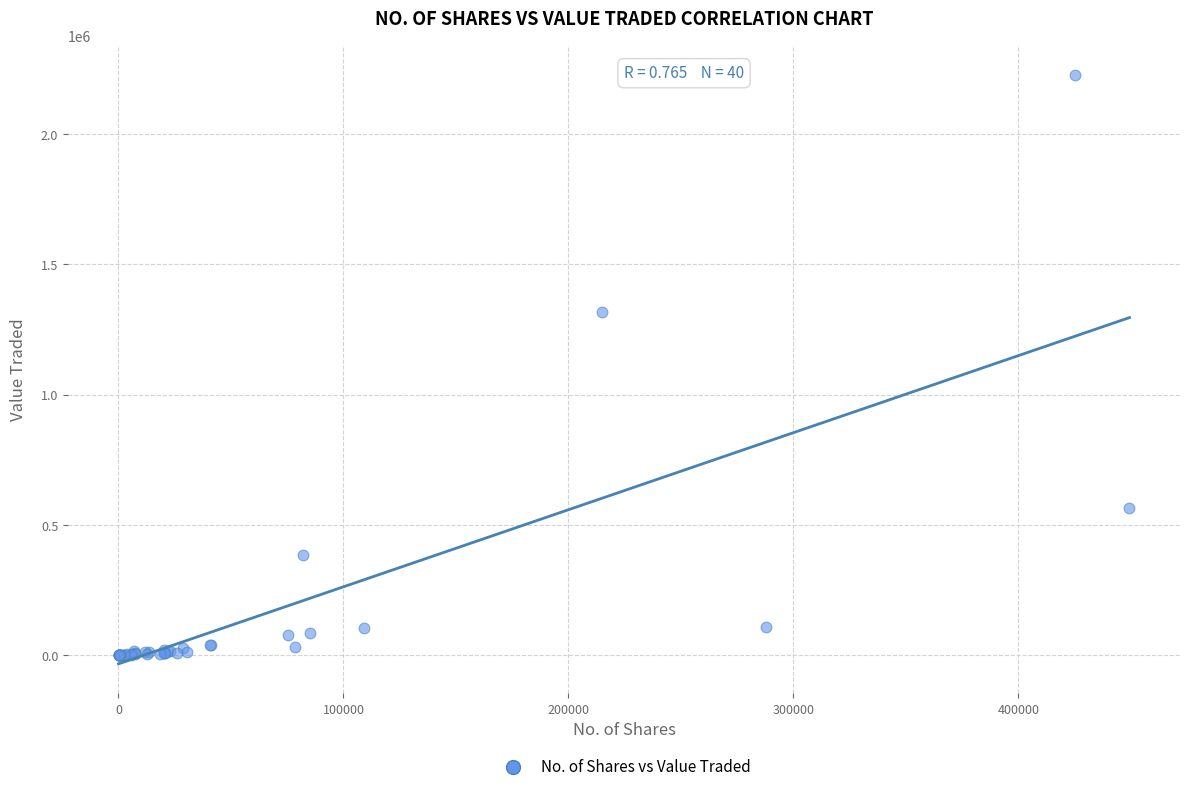

What Y value in the scatter plot is closest to 1113977?

1318624